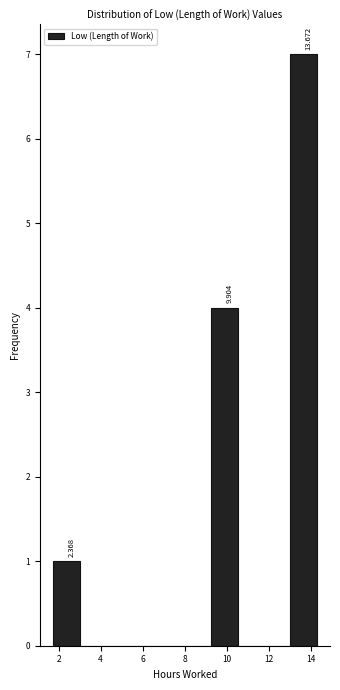

Which range on the x-axis has the tallest bar?

13.0 to 14.4